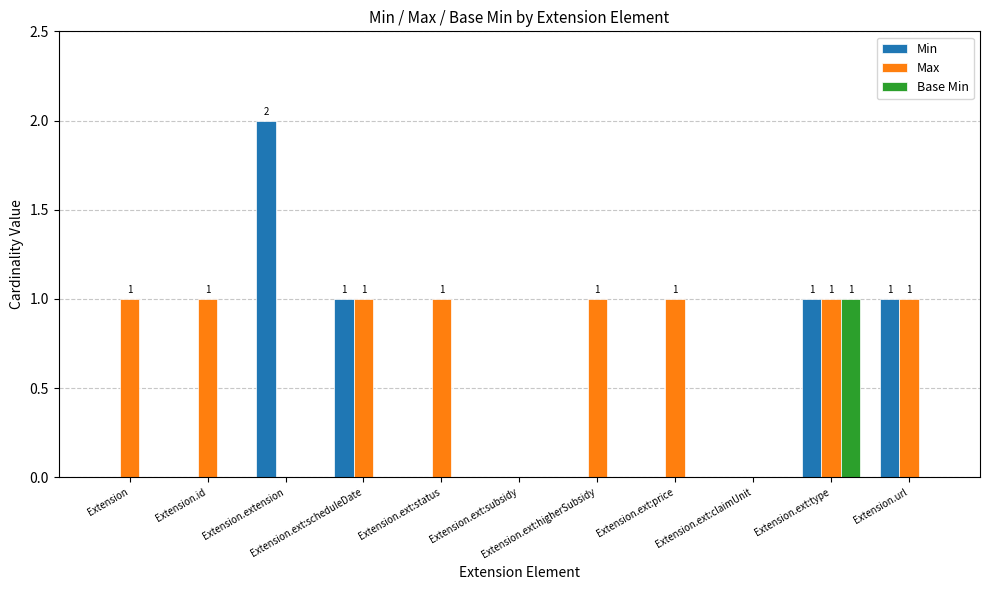

What is the spread (max minus min) of values at Extension.extension?

2